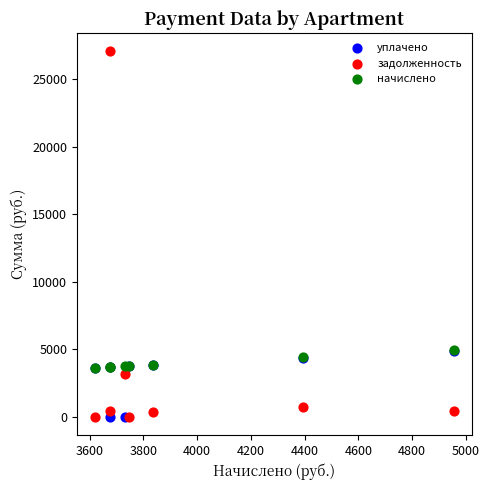

In the уплачено series, what Y value is closest to 2435?

3589.6